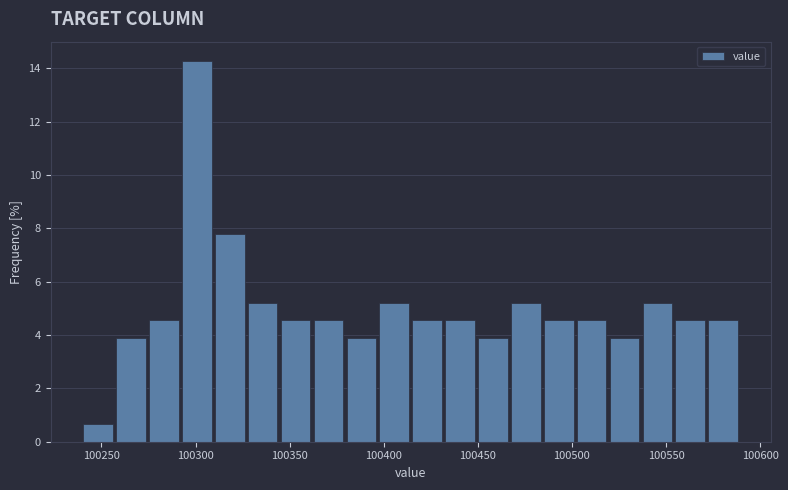

Read against the x-axis, roughly where is the centre of the tallest bar?

100300